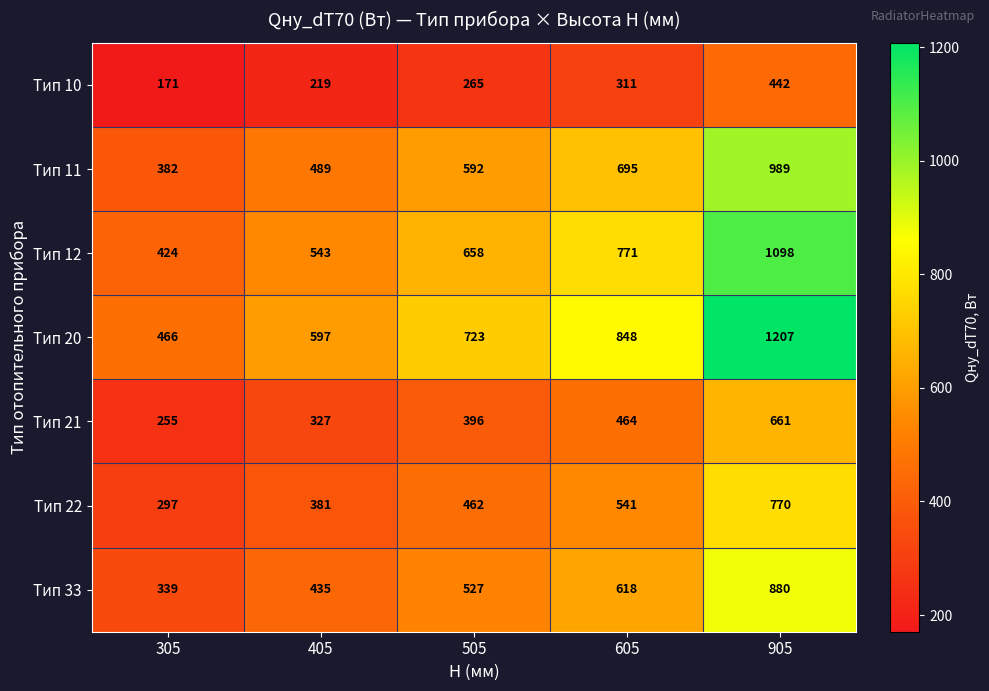

How many categories are shown in the chart?

5